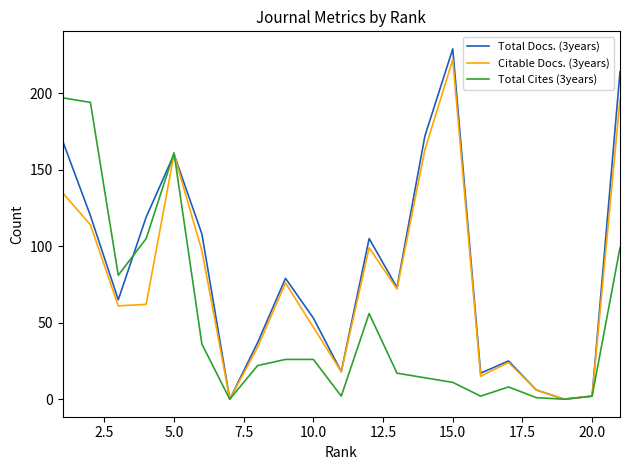

What is the maximum value shown in the chart?

229